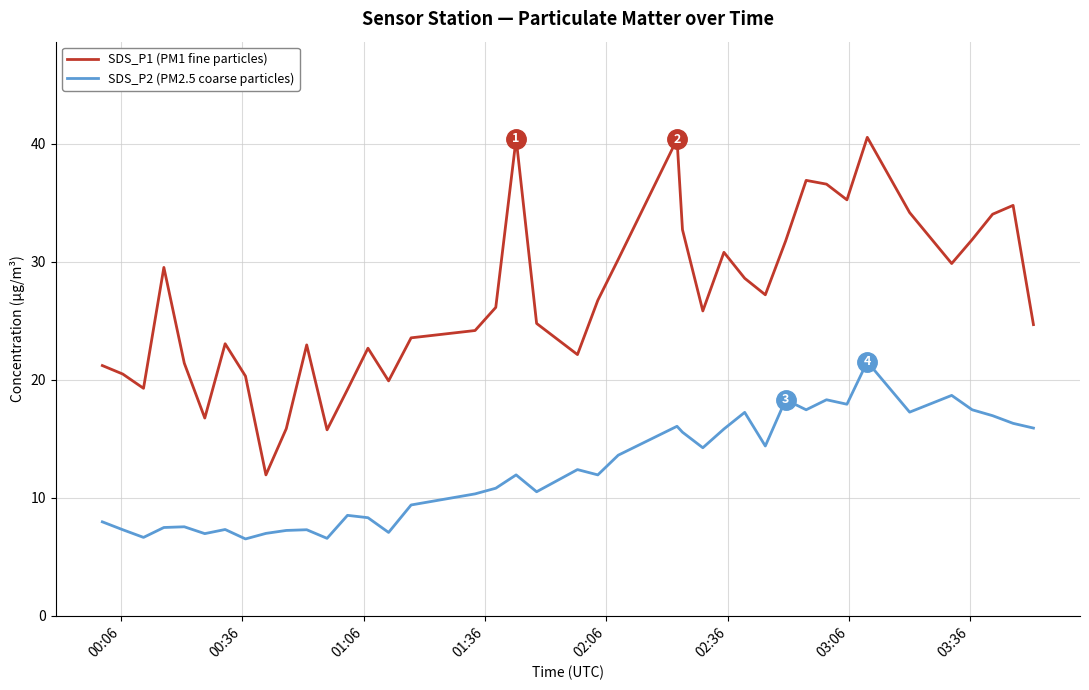

What is the average value of the SDS_P1 (PM1 fine particles) series?

26.9